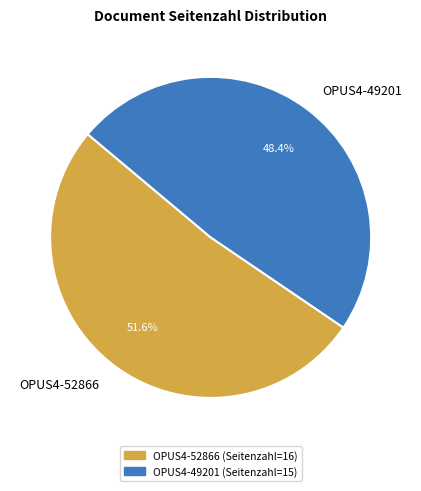

Rank the categories by value from lowest to highest.

OPUS4-49201, OPUS4-52866